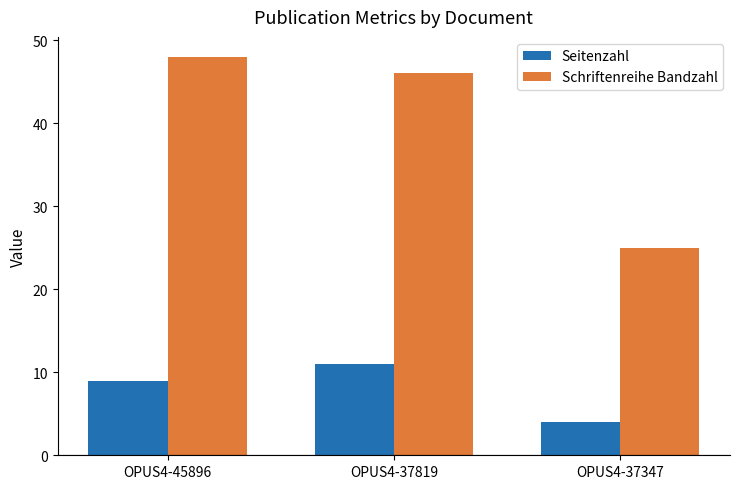

List the series in order of their peak value, lowest first.

Seitenzahl, Schriftenreihe Bandzahl